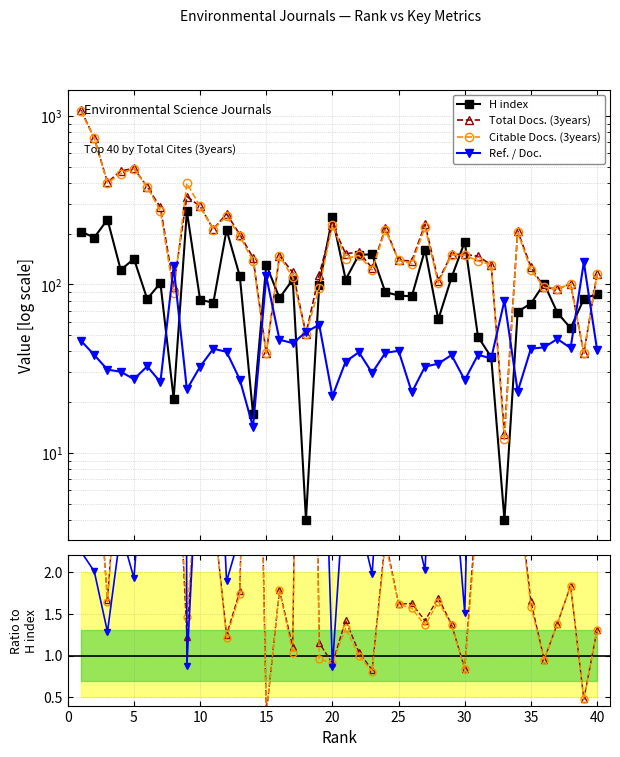

Which series has the largest total across all categories?

Total Docs. (3years)